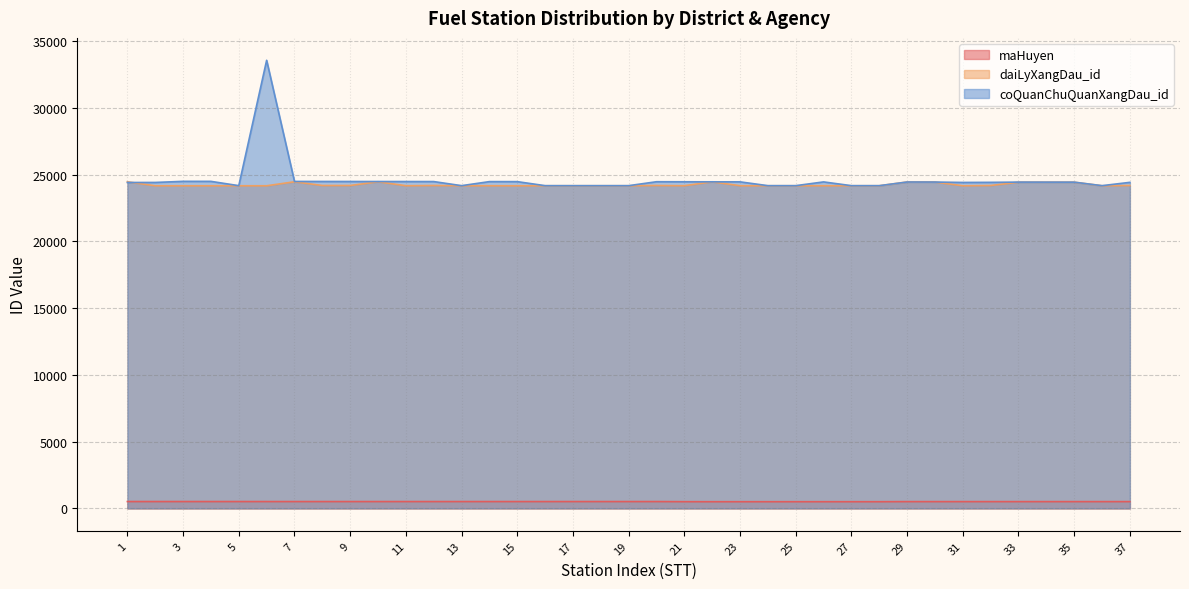

Which series has the widest spread of values?

coQuanChuQuanXangDau_id